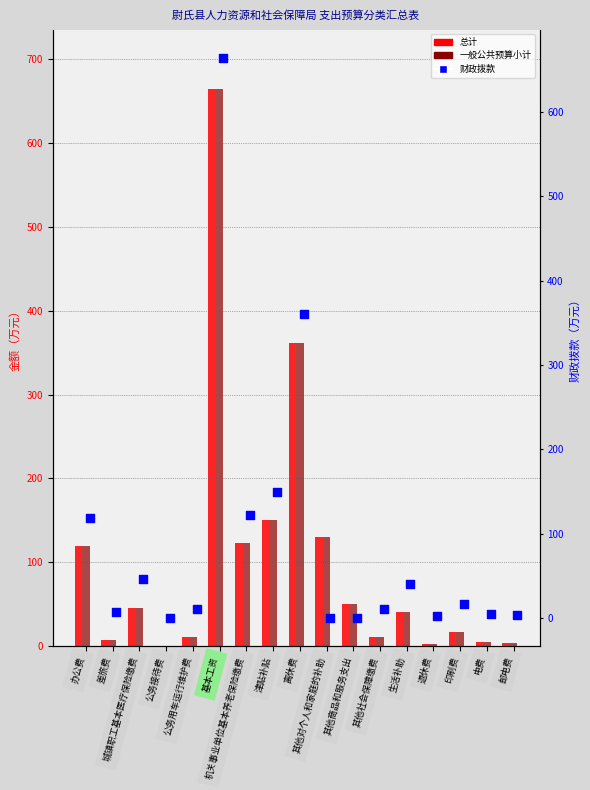

At which category is the sum across all series the highest?

基本工资